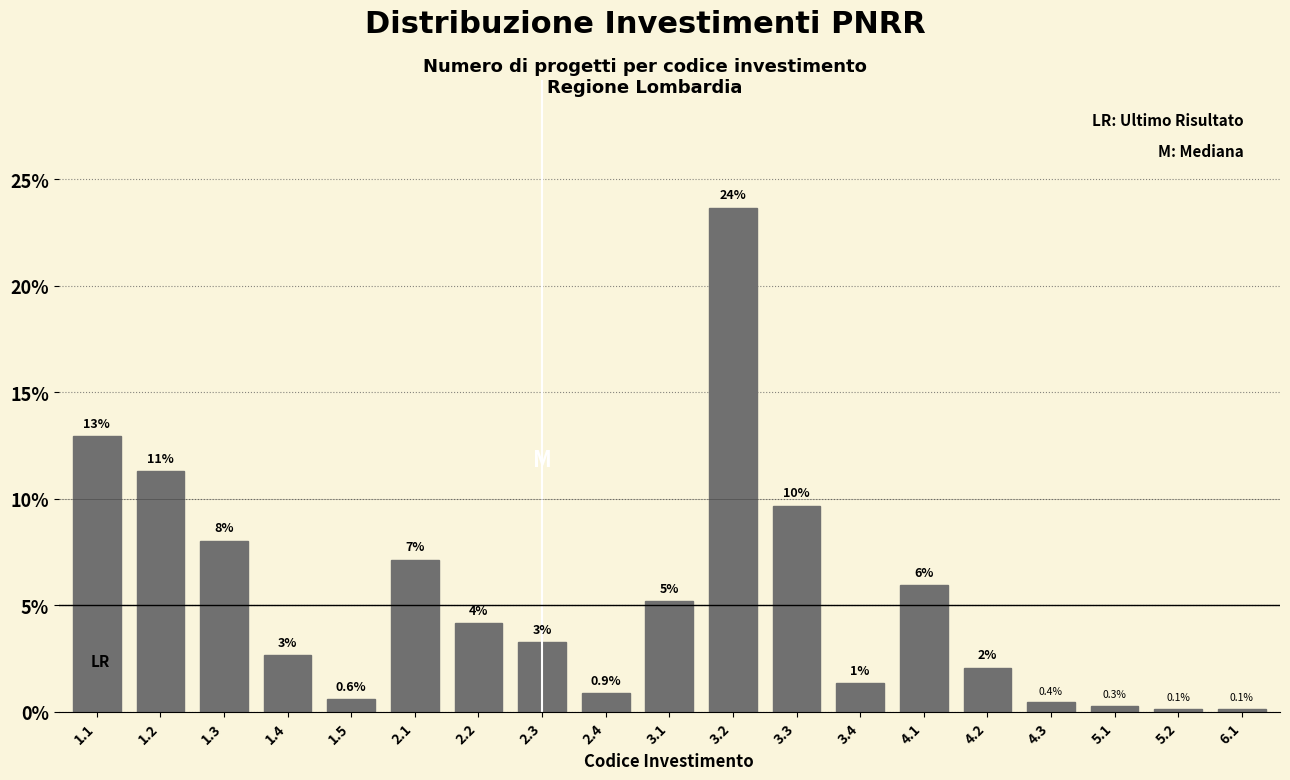

Does the chart contain any negative values?

No